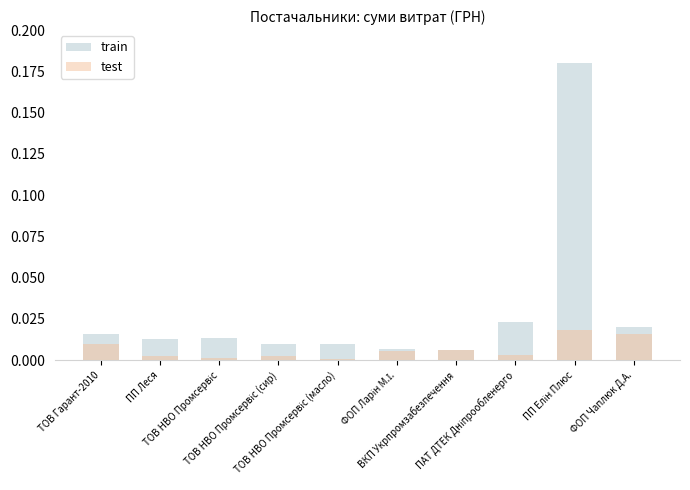

What are all the series names shown in the legend?

train, test